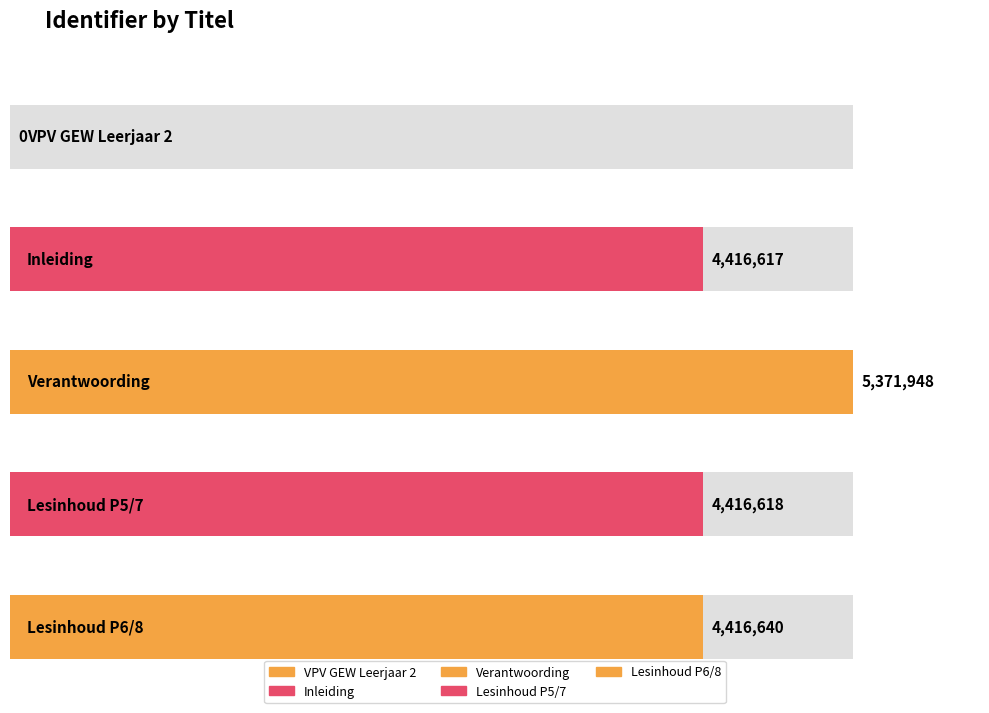

What is the sum of all values?

18621823